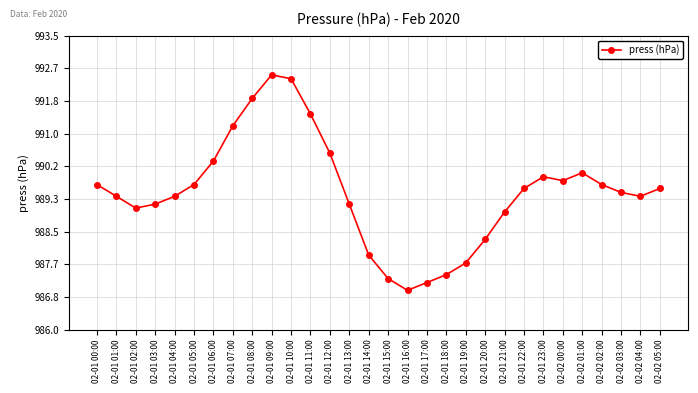

True or false: the data shows 987.0 at 02-01 16:00.

True